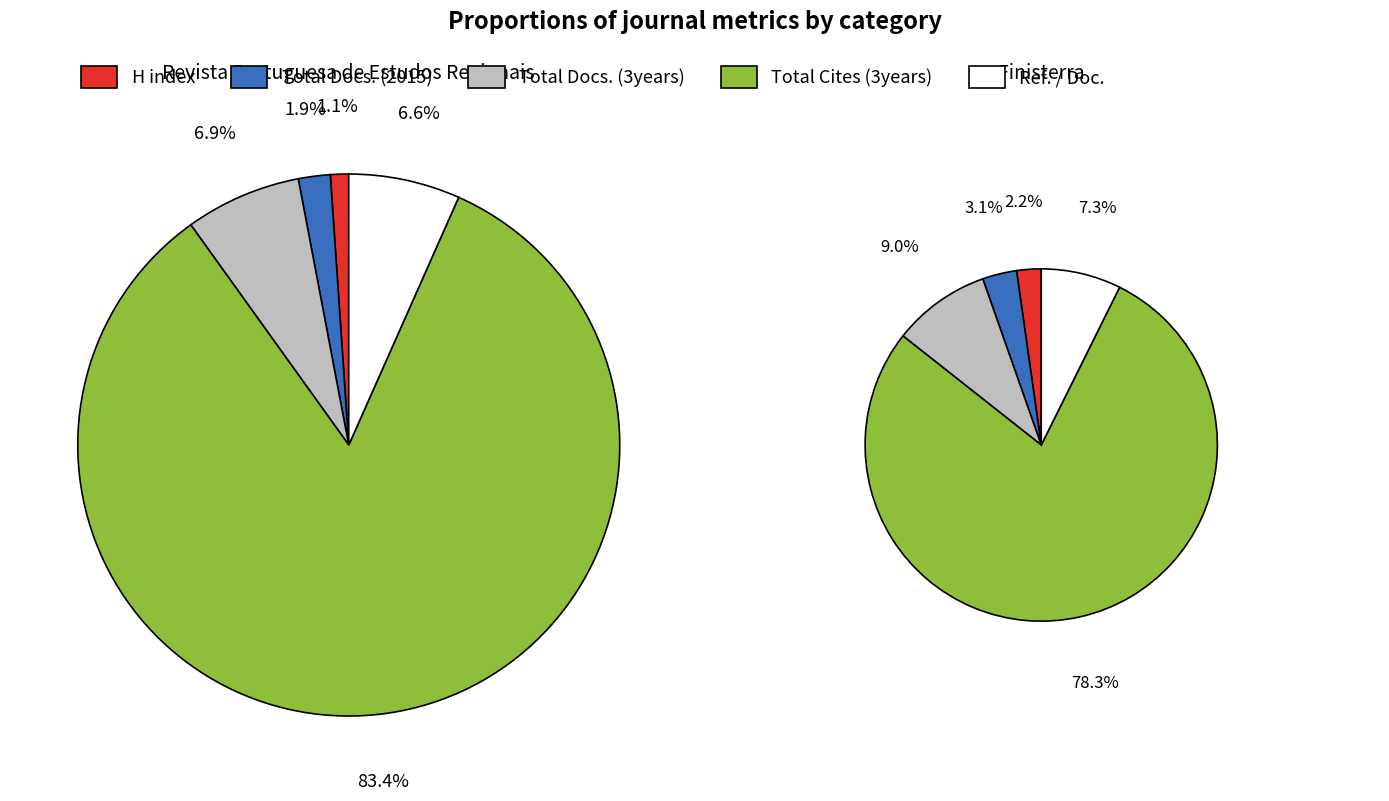

To the nearest percent, what is the average slice percentage?

20%